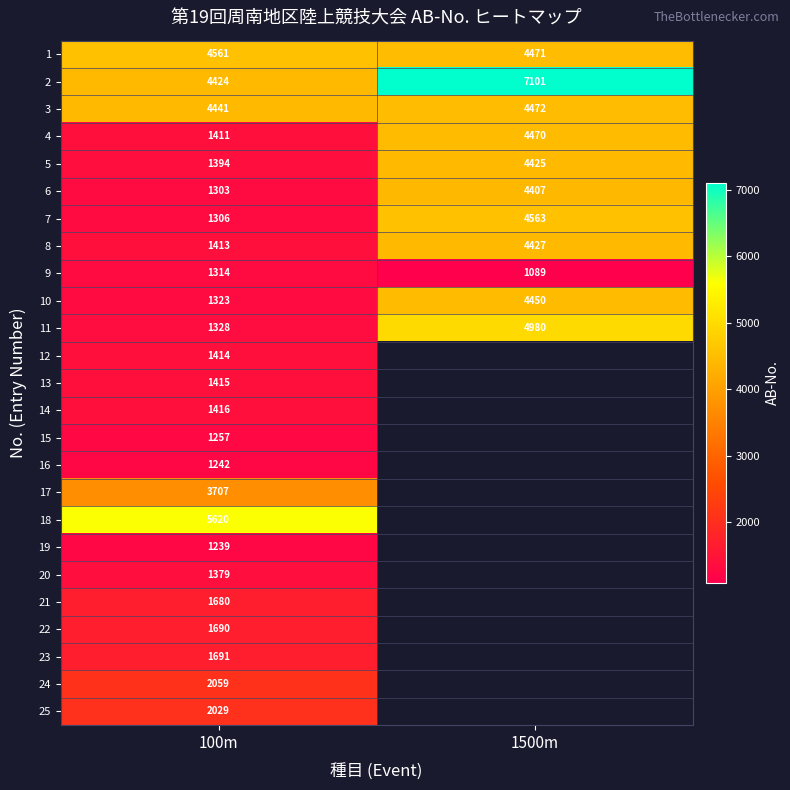

Is it true that 23 equals 1691 at 100m?

True